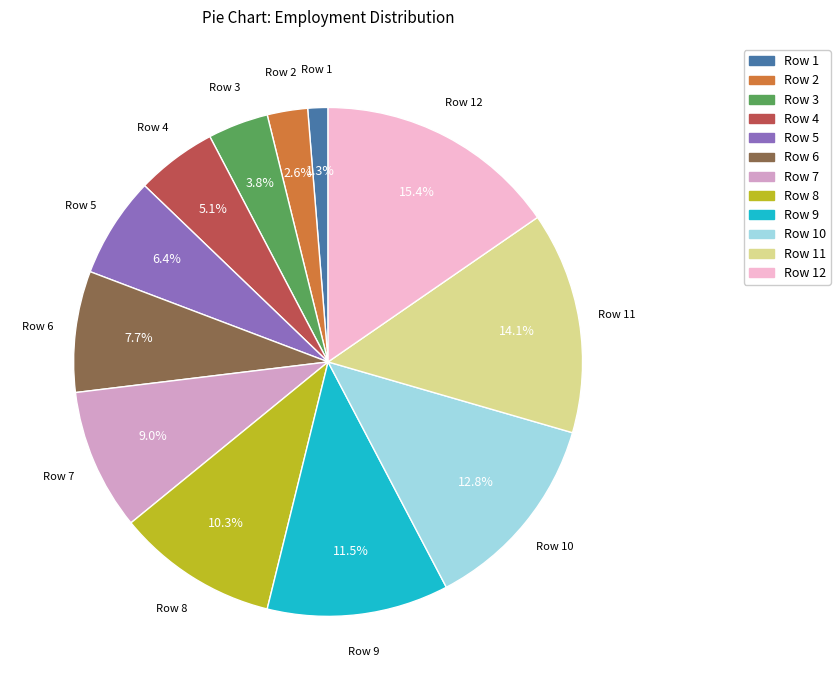

Is there any slice that represents more than half of the pie?

No